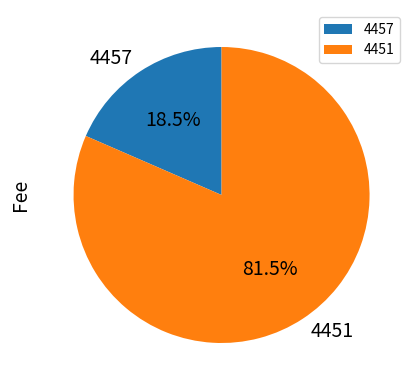

Between 4451 and 4457, which is larger?

4451